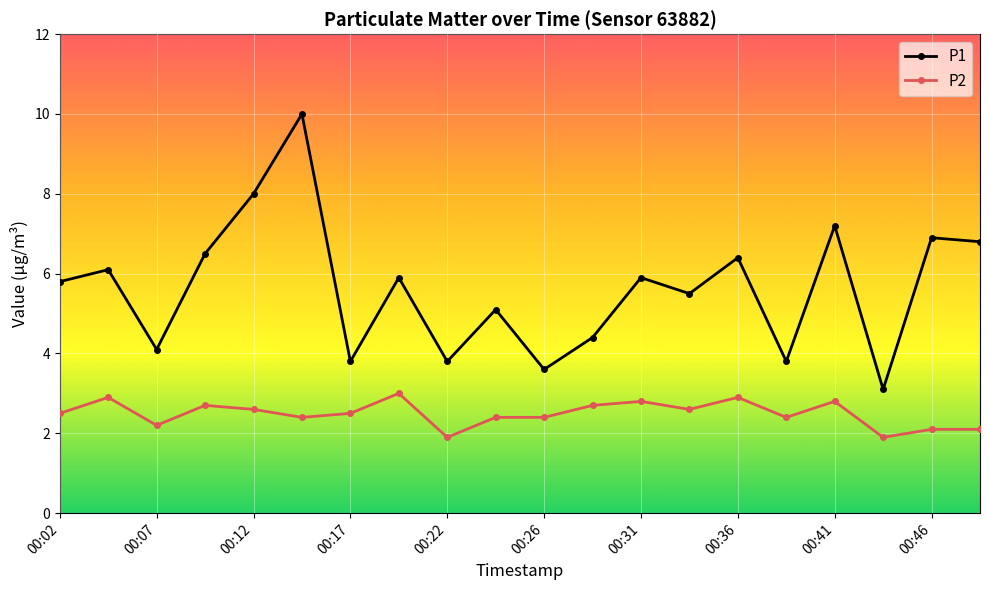

Which series has the largest total across all categories?

P1